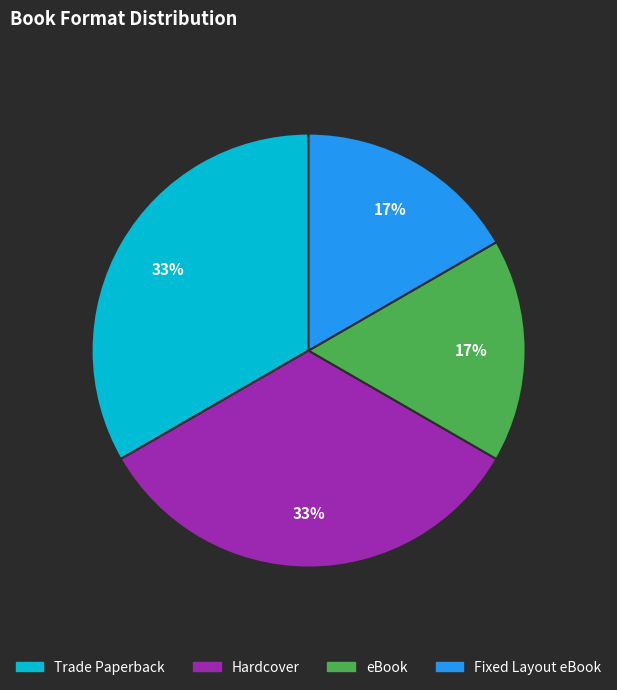

What percentage is the eBook slice, to the nearest percent?

17%